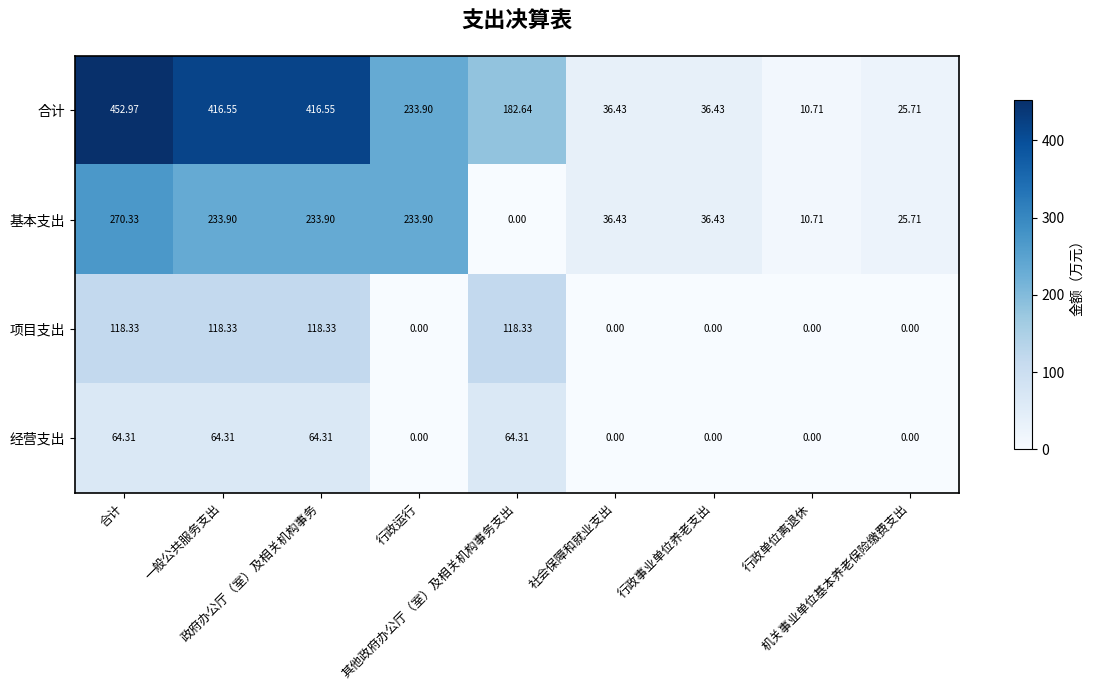

Count the number of categories in the chart.

9